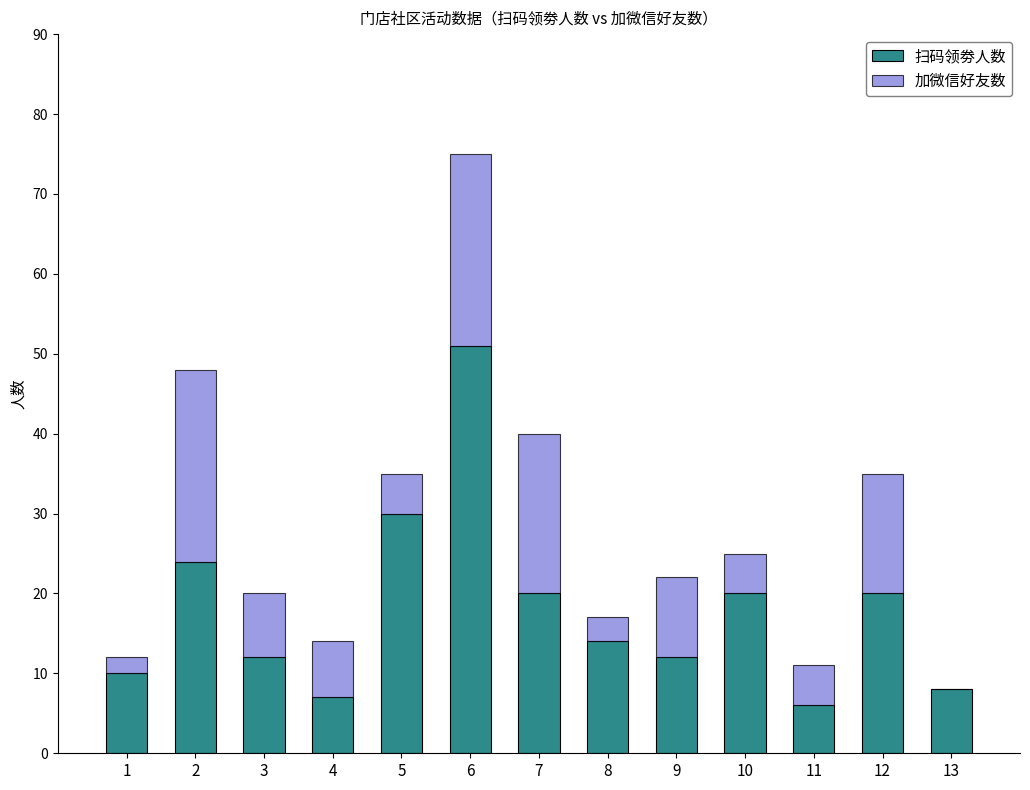

Reading left to right, list the values for the 扫码领劵人数 series.

1=10	2=24	3=12	4=7	5=30	6=51	7=20	8=14	9=12	10=20	11=6	12=20	13=8